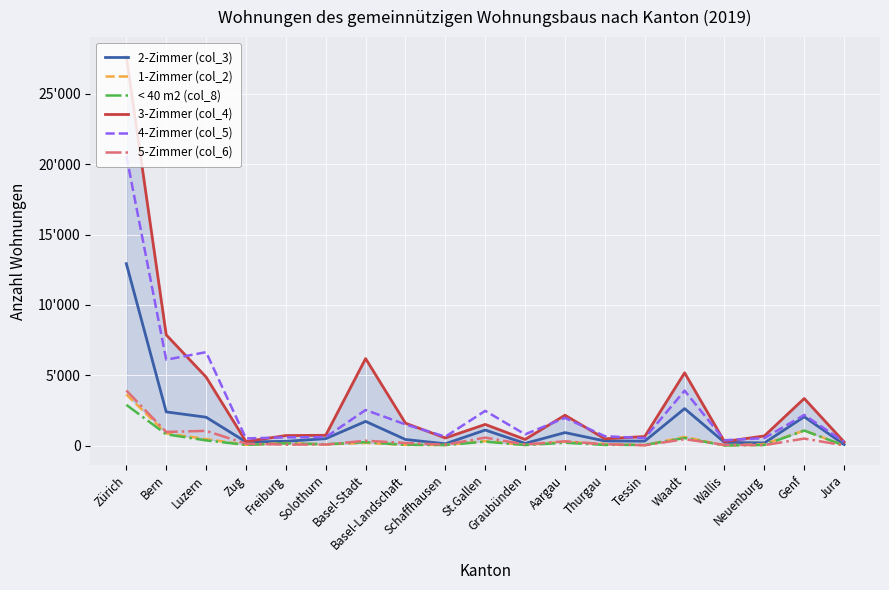

What are all the series names shown in the legend?

2-Zimmer (col_3), 1-Zimmer (col_2), < 40 m2 (col_8), 3-Zimmer (col_4), 4-Zimmer (col_5), 5-Zimmer (col_6)